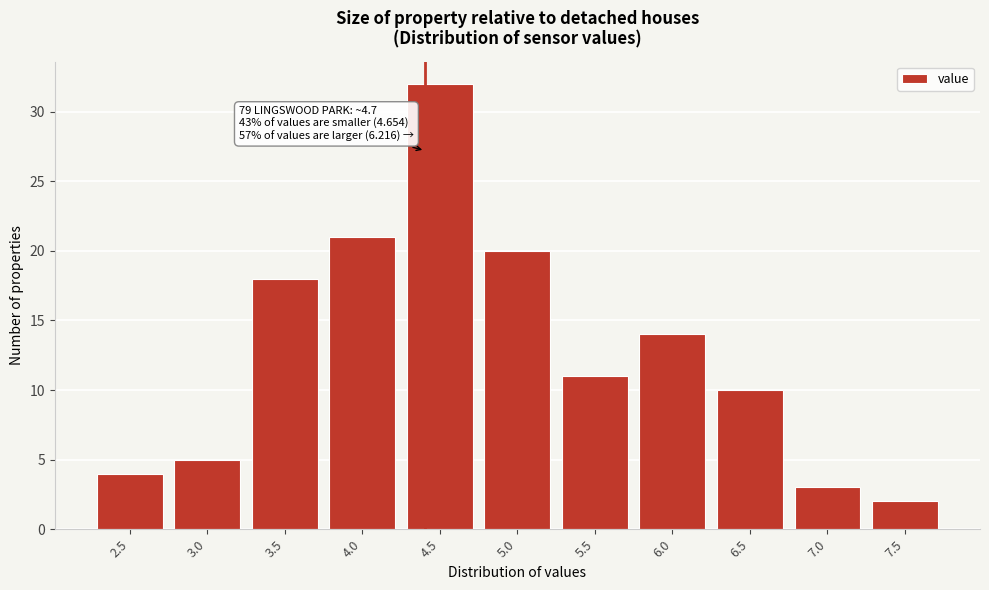

Reading right to left, transcribe all the data shown in this chart.

7.5=2	7.0=3	6.5=10	6.0=14	5.5=11	5.0=20	4.5=32	4.0=21	3.5=18	3.0=5	2.5=4